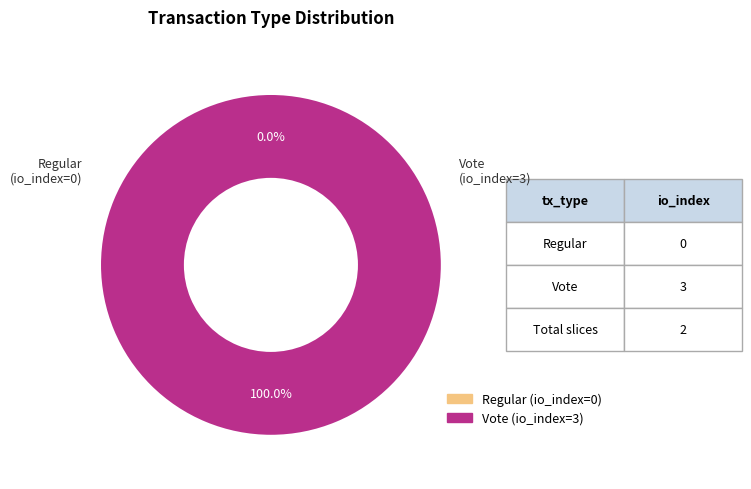

Do io_index=0 (Regular) and io_index=3 (Vote) together represent more than half of the pie?

Yes